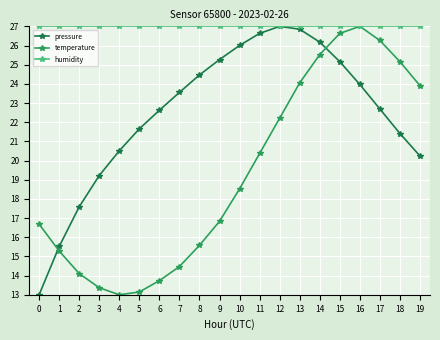

Reading left to right, list all the values displayed in this chart.

pressure: 13.0	15.5	17.6	19.2	20.5	21.7	22.6	23.6	24.5	25.3	26.0	26.6	27.0	26.8	26.2	25.2	24.0	22.7	21.4	20.2
temperature: 16.7	15.3	14.1	13.4	13.0	13.1	13.7	14.5	15.6	16.8	18.5	20.4	22.2	24.1	25.5	26.6	27.0	26.3	25.2	23.9
humidity: 27.0	27.0	27.0	27.0	27.0	27.0	27.0	27.0	27.0	27.0	27.0	27.0	27.0	27.0	27.0	27.0	27.0	27.0	27.0	27.0